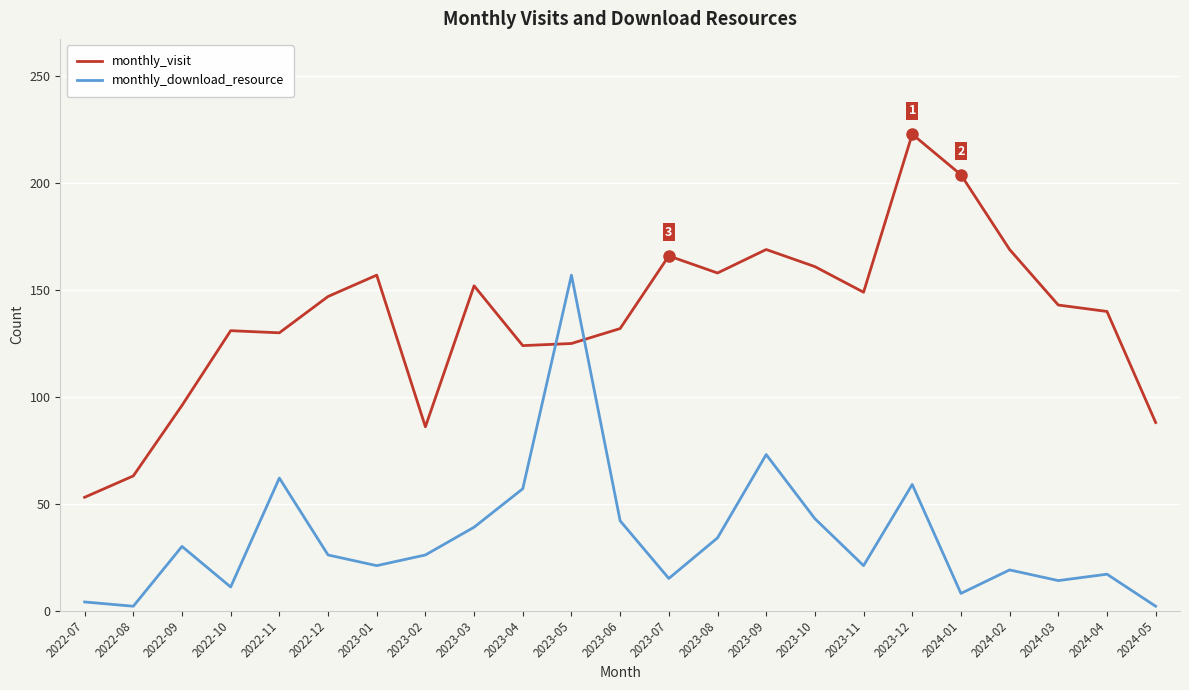

The value of monthly_download_resource at 2023-06 is 42. True or false?

True